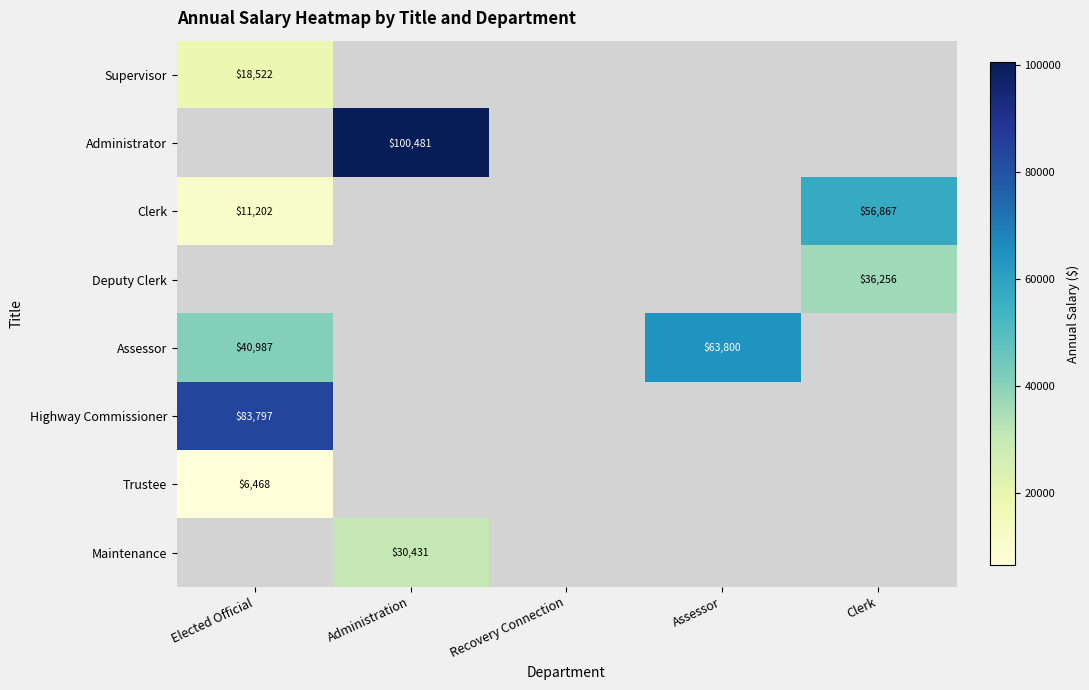

True or false: Maintenance has a value of 46822 at Administration.

False